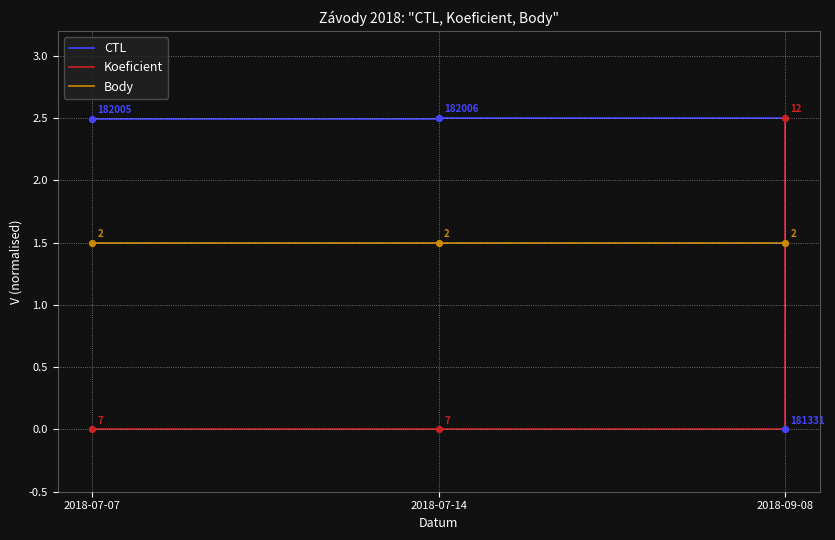

True or false: Body has a value of 2.2 at 2018-09-08.

False